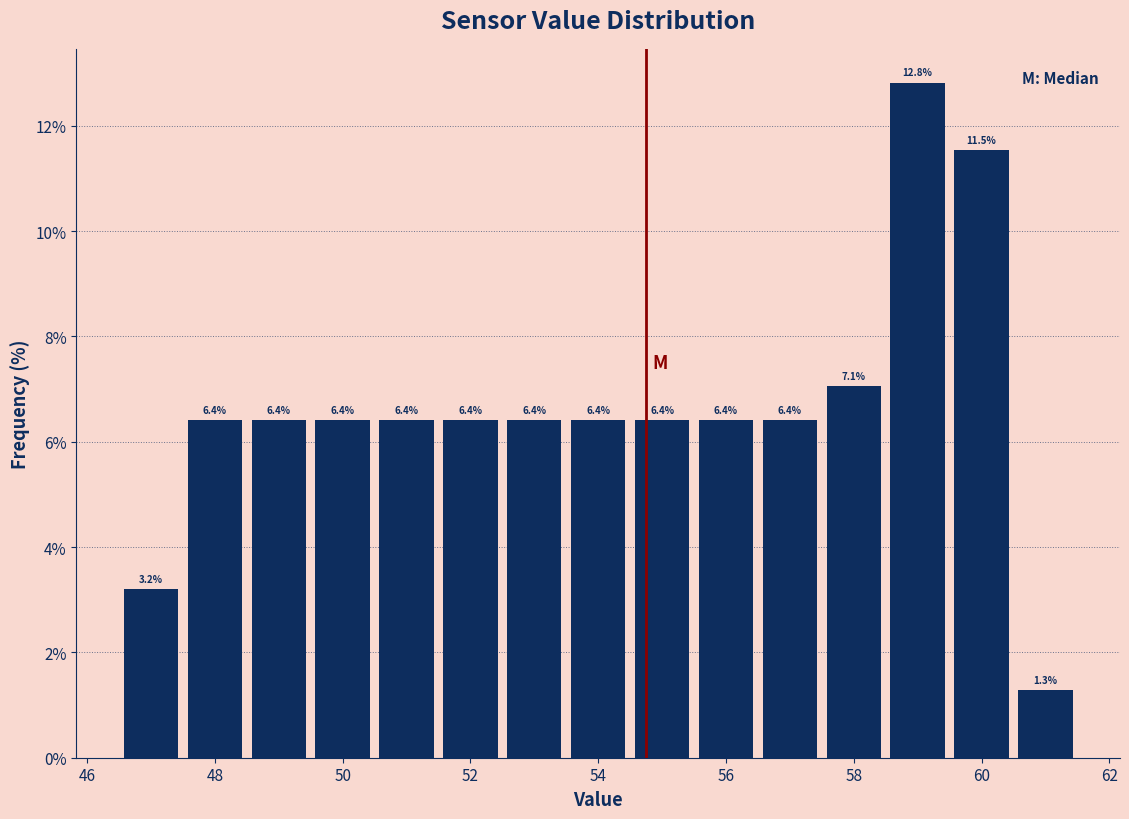

How tall is the bar that spans 53.5 to 54.5 on the x-axis? The bar edges are not printed on the chart, so give them approximately, as read against the axis.

6.4